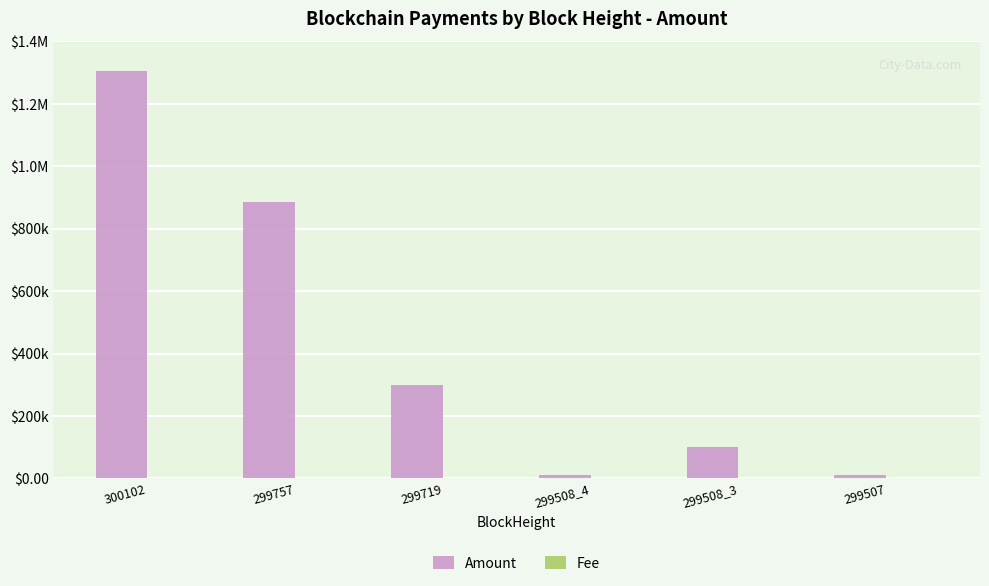

Are the bars grouped side by side (vs. stacked)?

Yes